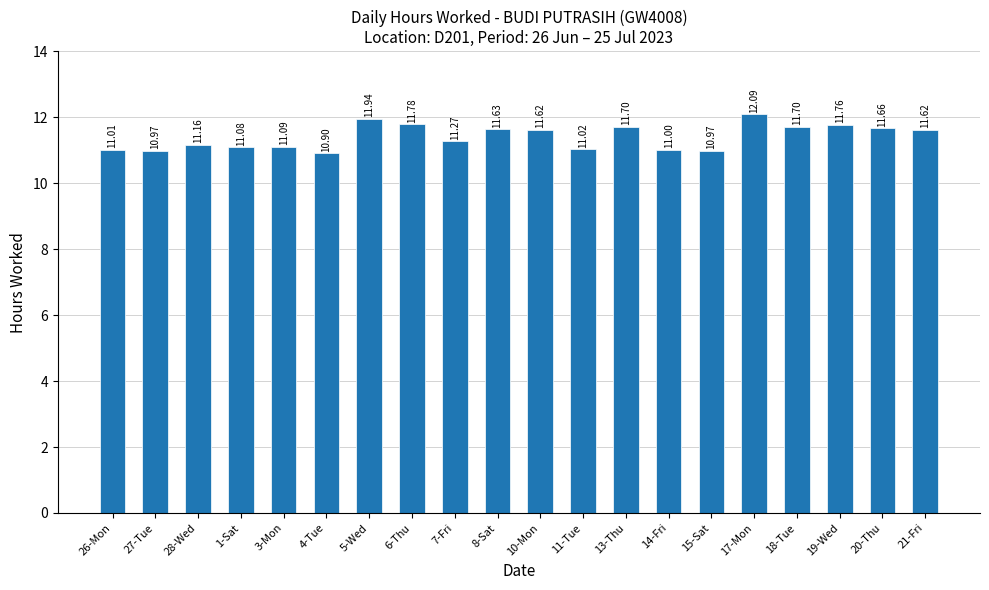

Count the number of categories in the chart.

20